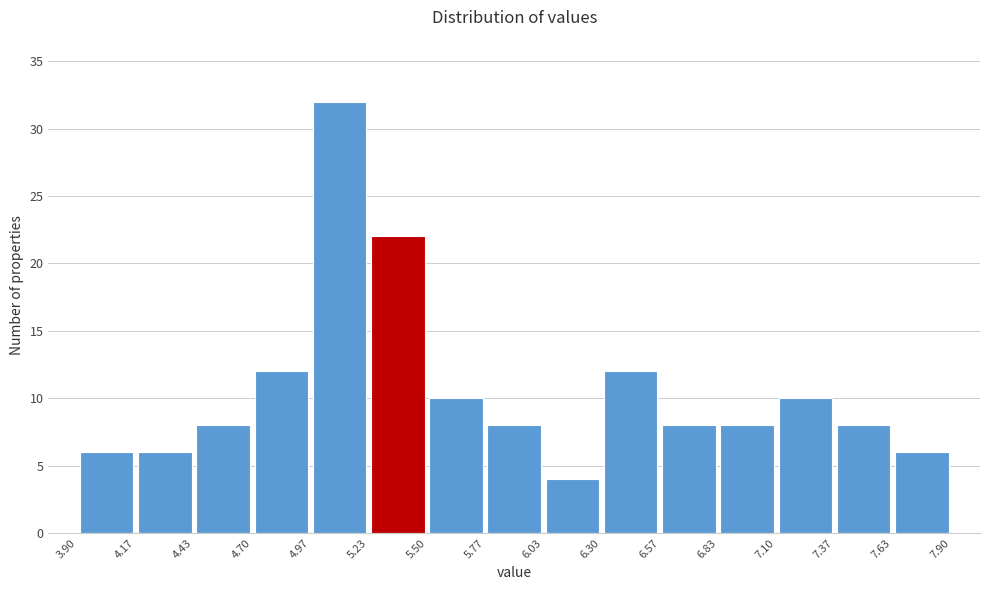

Reading left to right, list every bar in this chart as the range it spans on the x-axis followed by its height. The values are not printed on the chart, so give them approximately, as read against the axis.

3.90 to 4.17: 6
4.17 to 4.43: 6
4.43 to 4.70: 8
4.70 to 4.97: 12
4.97 to 5.23: 32
5.23 to 5.50: 22
5.50 to 5.77: 10
5.77 to 6.03: 8
6.03 to 6.30: 4
6.30 to 6.57: 12
6.57 to 6.83: 8
6.83 to 7.10: 8
7.10 to 7.37: 10
7.37 to 7.63: 8
7.63 to 7.90: 6